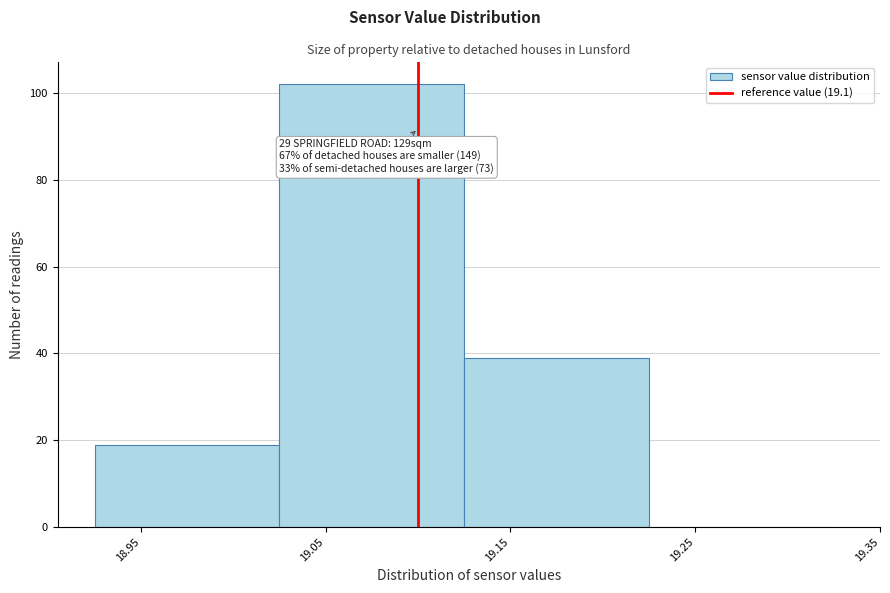

Which range on the x-axis has the tallest bar?

19.025 to 19.125